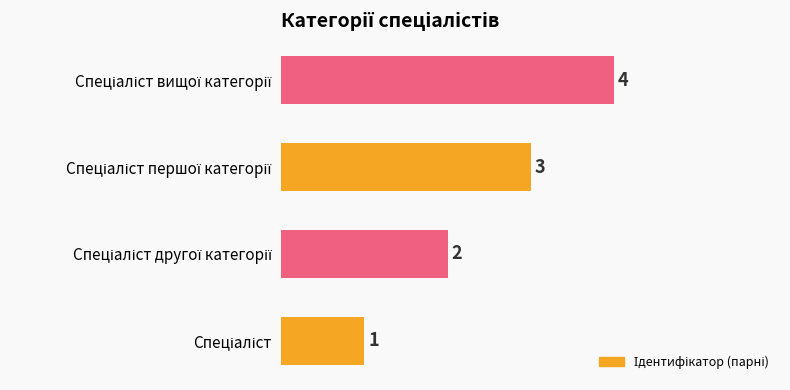

What is the difference between the maximum and minimum values?

3